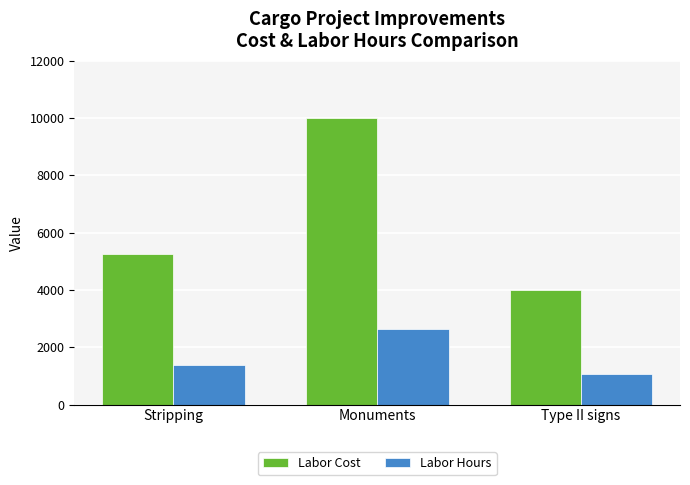

Reading left to right, extract all data points from this chart.

Labor Cost: Stripping=5250.0	Monuments=10000.0	Type II signs=4000.0
Labor Hours: Stripping=1378.1	Monuments=2625.0	Type II signs=1050.0